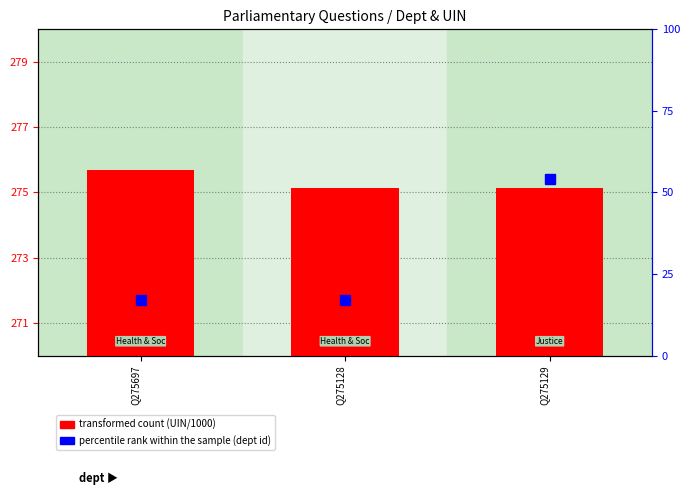

What is the label of the 2nd bar from the left?

Q275128